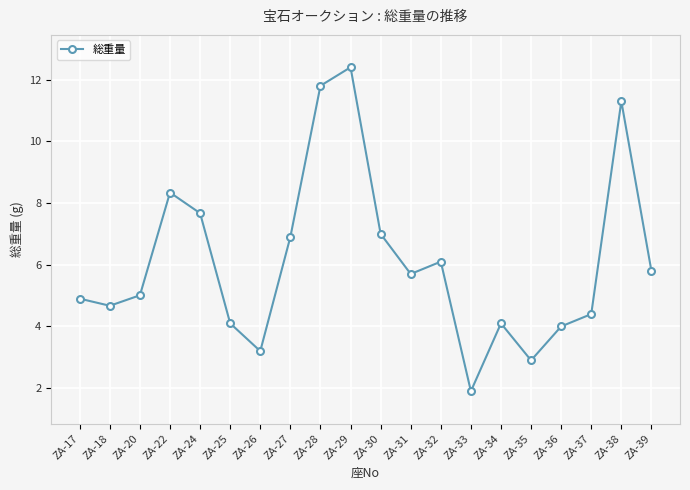

True or false: the data has more than 0 interior local peaks.

True